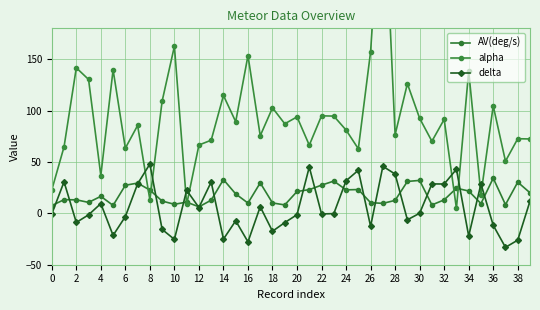

How many values in the delta series are below 0?

21